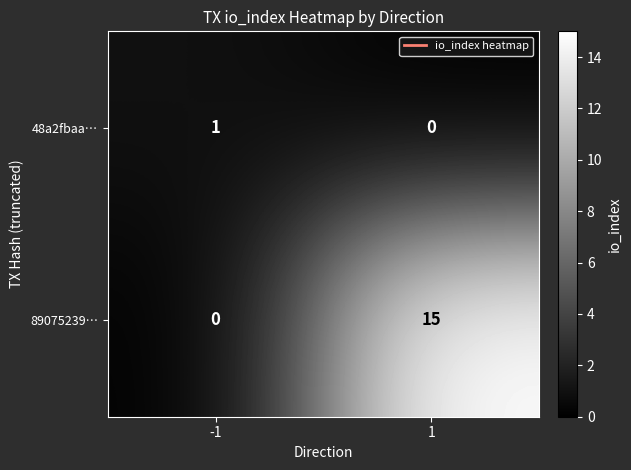

Which series changed the most between -1 and 1?

89075239…